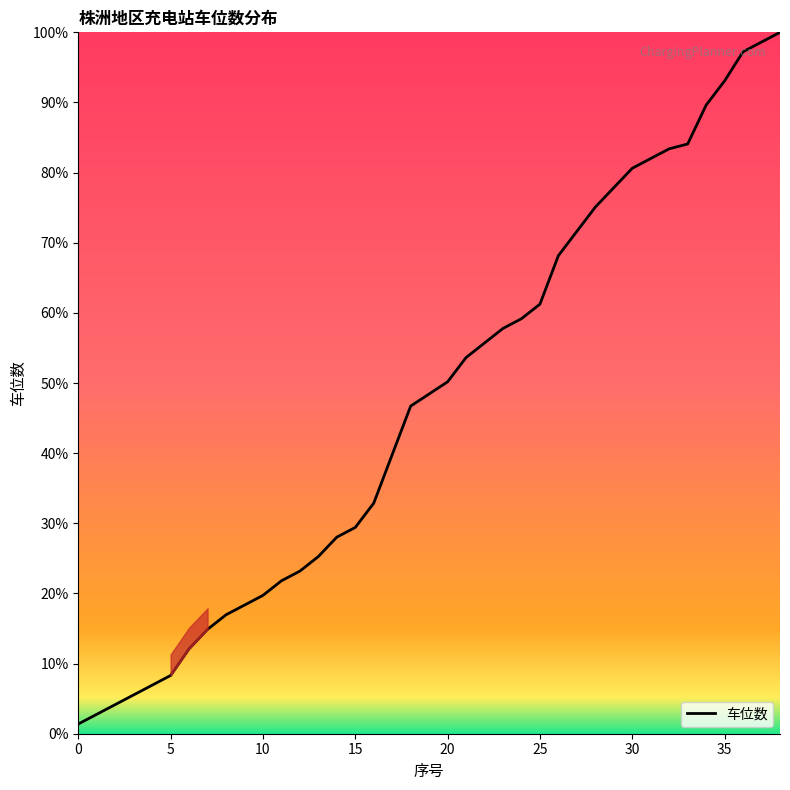

What is the sum of all values?

1845.7